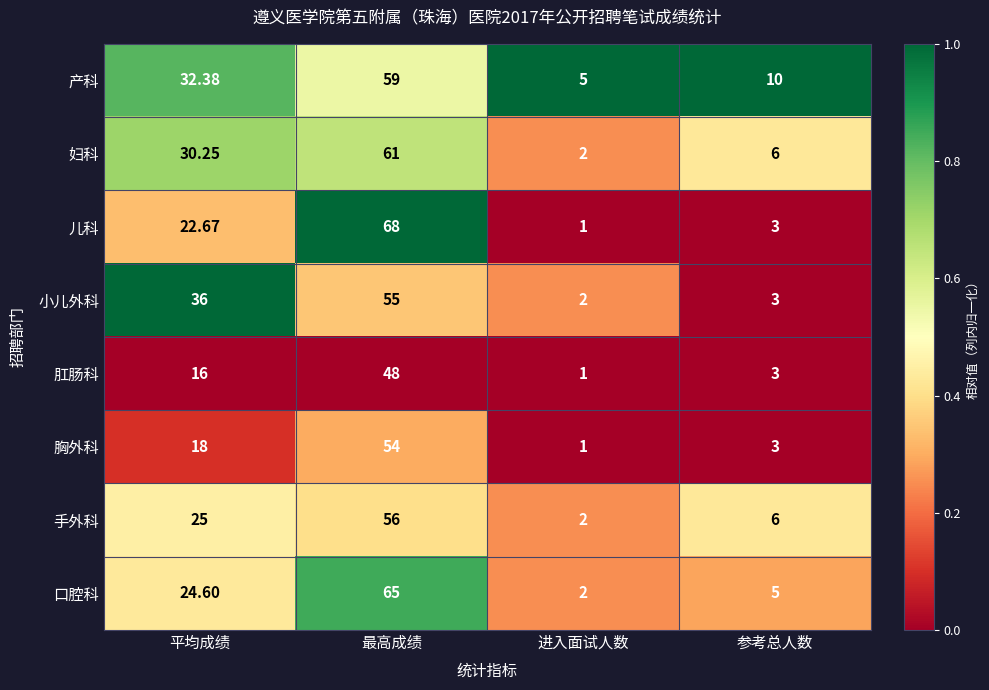

At which label does 儿科 reach its peak?

最高成绩